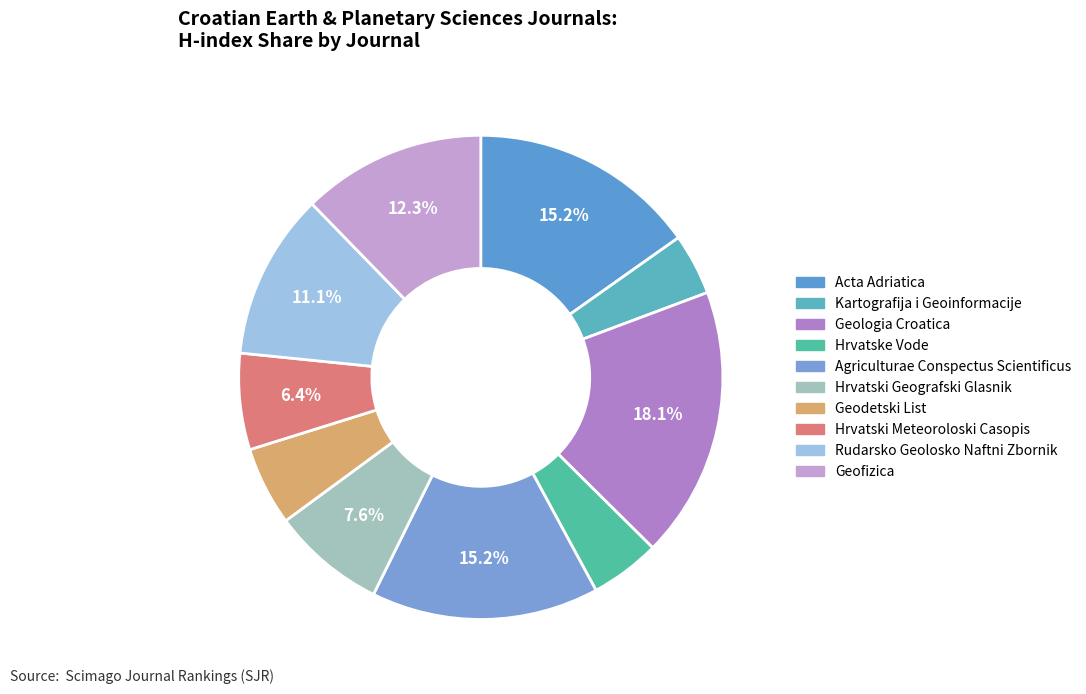

Which category has the smallest portion of the pie?

Kartografija i Geoinformacije